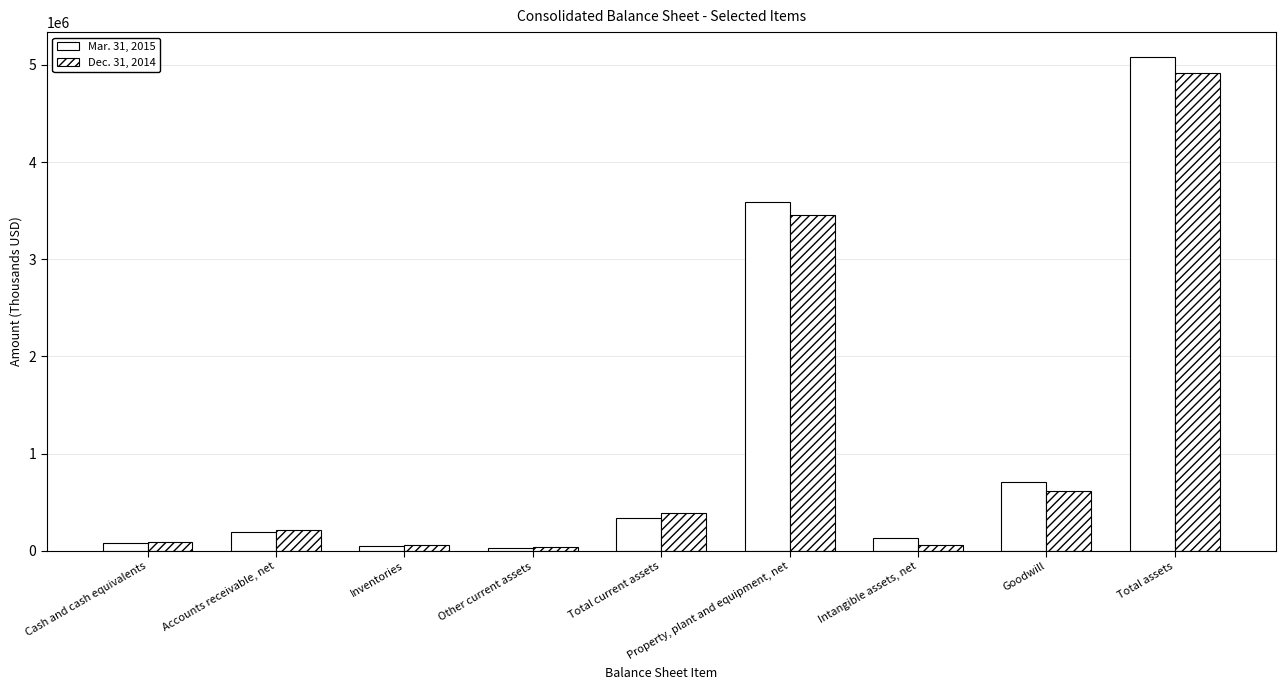

Rank the categories by Dec. 31, 2014 value from highest to lowest.

Total assets, Property, plant and equipment, net, Goodwill, Total current assets, Accounts receivable, net, Cash and cash equivalents, Intangible assets, net, Inventories, Other current assets